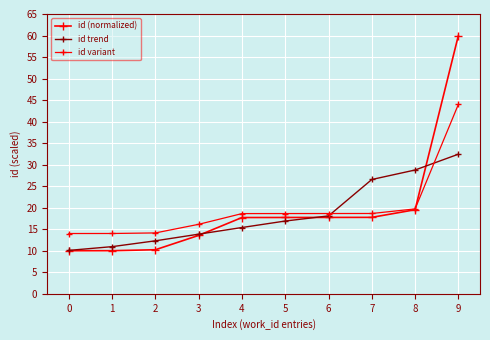

Which label corresponds to the largest value in the chart?

9